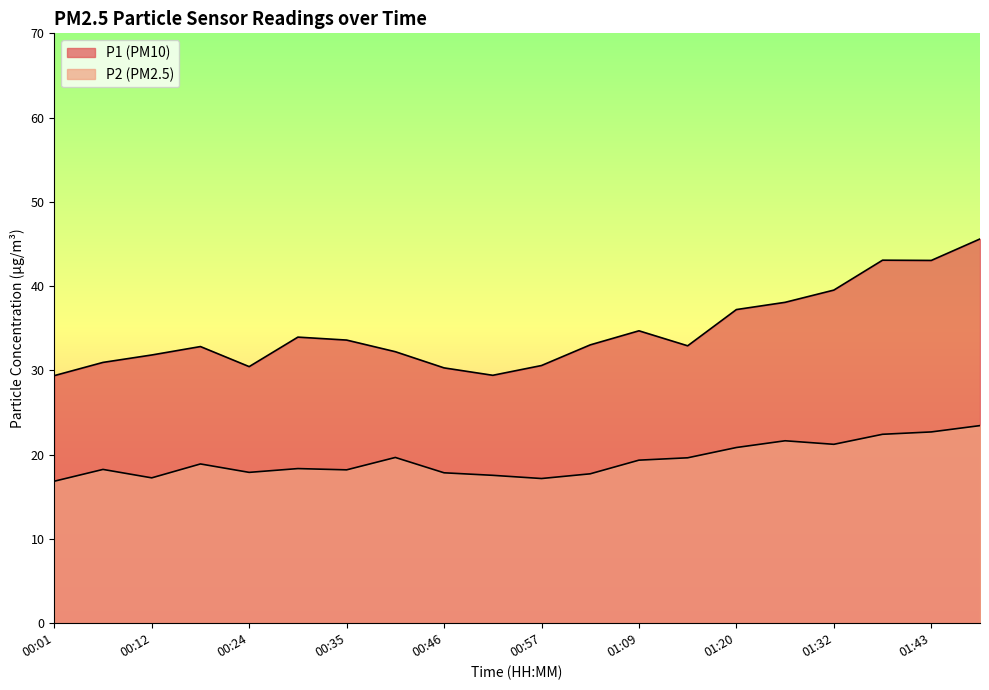

Which series has the widest spread of values?

P1